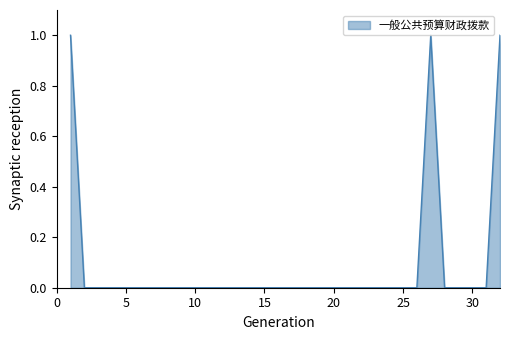

How many lines are shown in the chart?

1